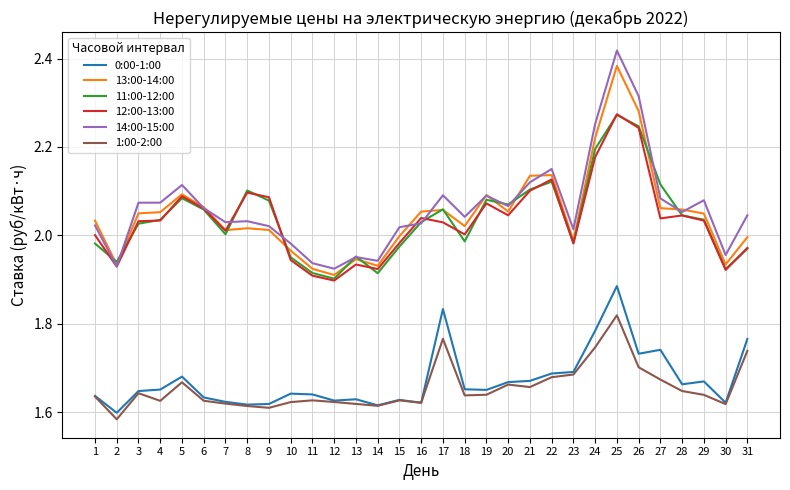

Which series changed the most between 12 and 28?

13:00-14:00